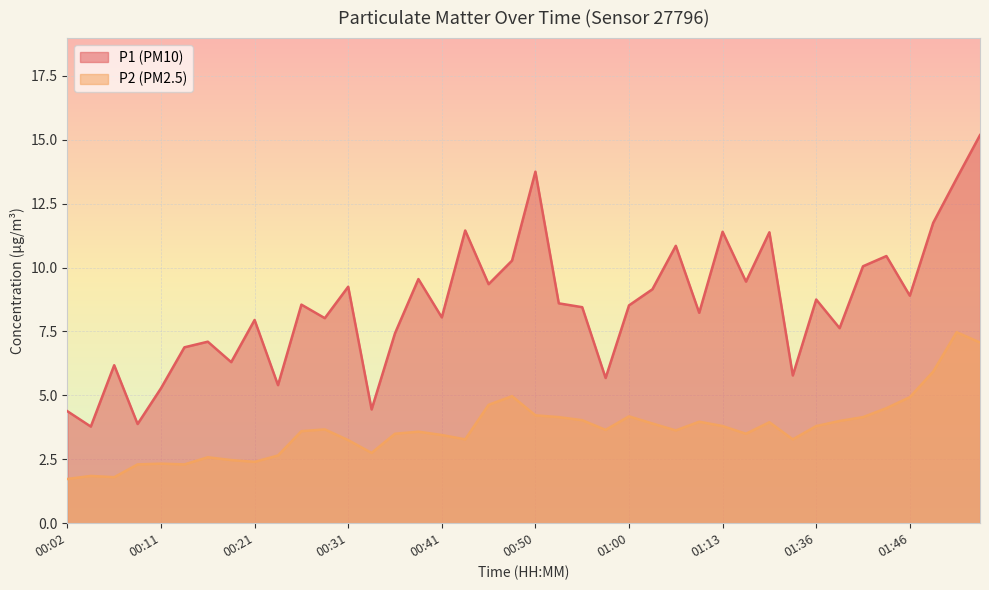

True or false: P2 and P1 intersect in this chart.

False